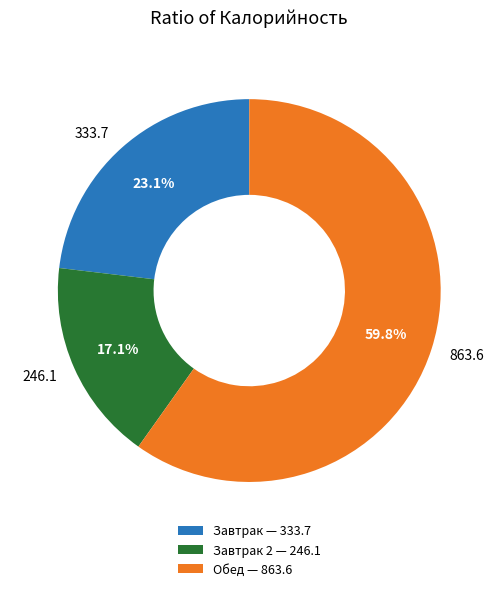

What is the ratio of the value at 246.1 to the value at 863.6?

0.3